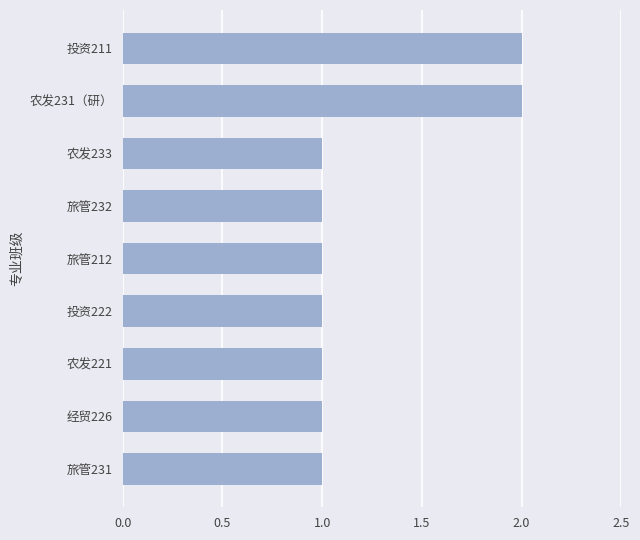

What is the sum of all values?

11